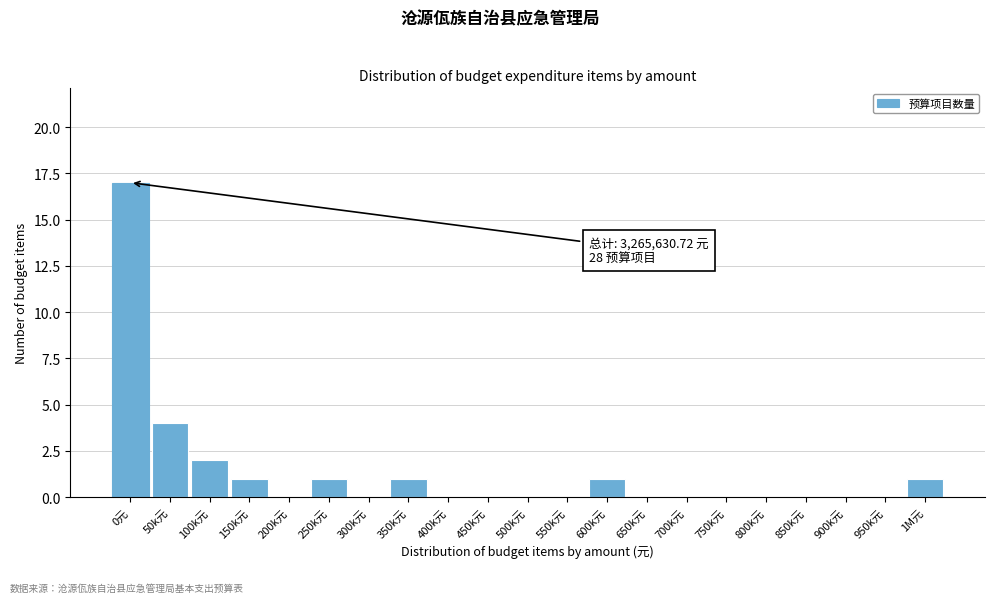

Reading right to left, list all the values displayed in this chart.

1M元=1	950k元=0	900k元=0	850k元=0	800k元=0	750k元=0	700k元=0	650k元=0	600k元=1	550k元=0	500k元=0	450k元=0	400k元=0	350k元=1	300k元=0	250k元=1	200k元=0	150k元=1	100k元=2	50k元=4	0元=17